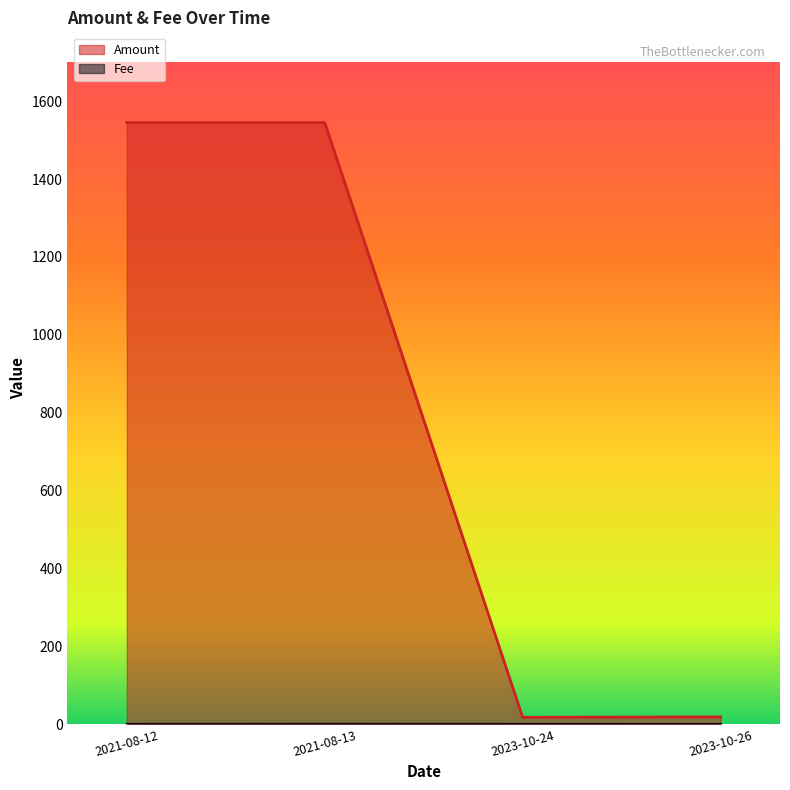

The Amount series shows 28.4 at 2023-10-26. True or false?

False